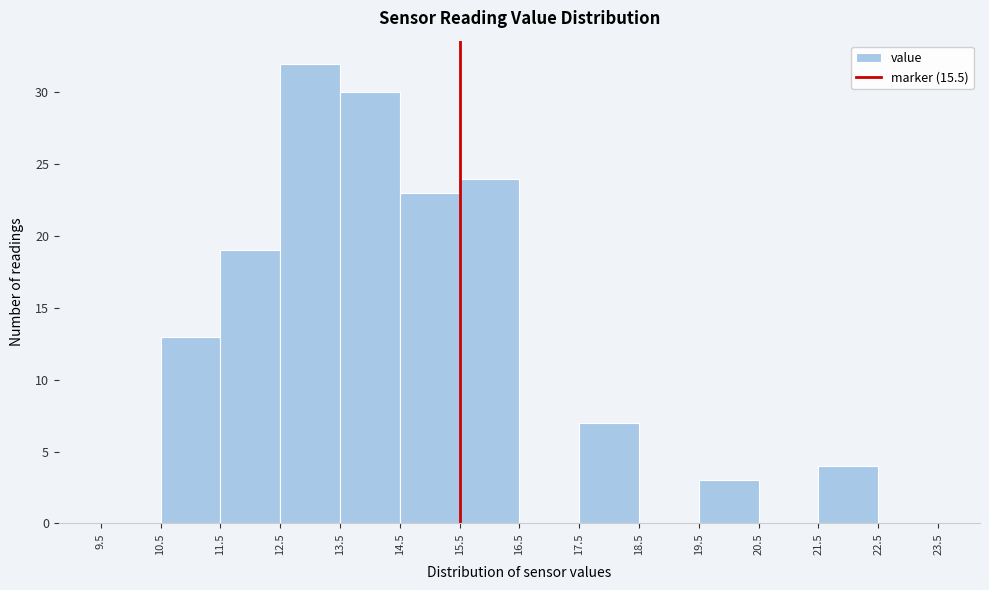

Reading left to right, list every bar in this chart as the range it spans on the x-axis followed by its height. The values are not printed on the chart, so give them approximately, as read against the axis.

9.5 to 10.5: 0
10.5 to 11.5: 13
11.5 to 12.5: 19
12.5 to 13.5: 32
13.5 to 14.5: 30
14.5 to 15.5: 23
15.5 to 16.5: 24
16.5 to 17.5: 0
17.5 to 18.5: 7
18.5 to 19.5: 0
19.5 to 20.5: 3
20.5 to 21.5: 0
21.5 to 22.5: 4
22.5 to 23.5: 0